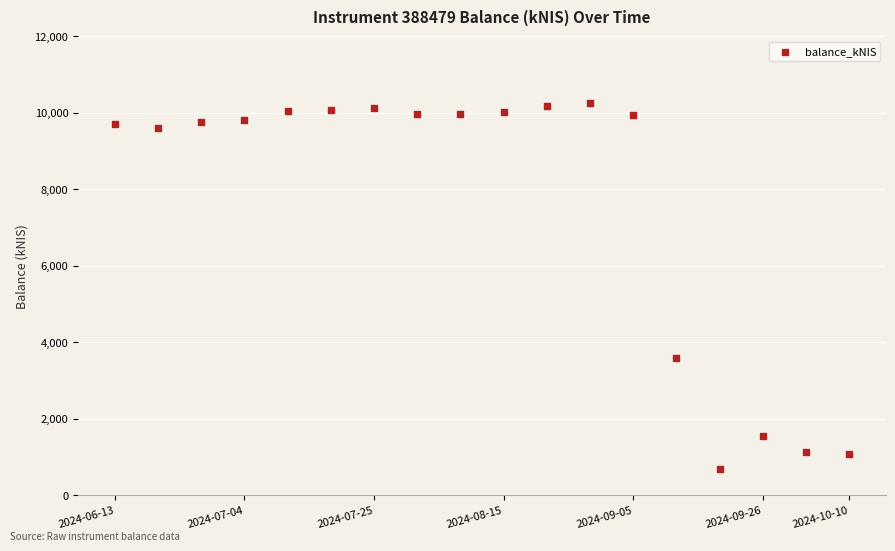

What Y value in the scatter plot is closest to 5483?

3578.4